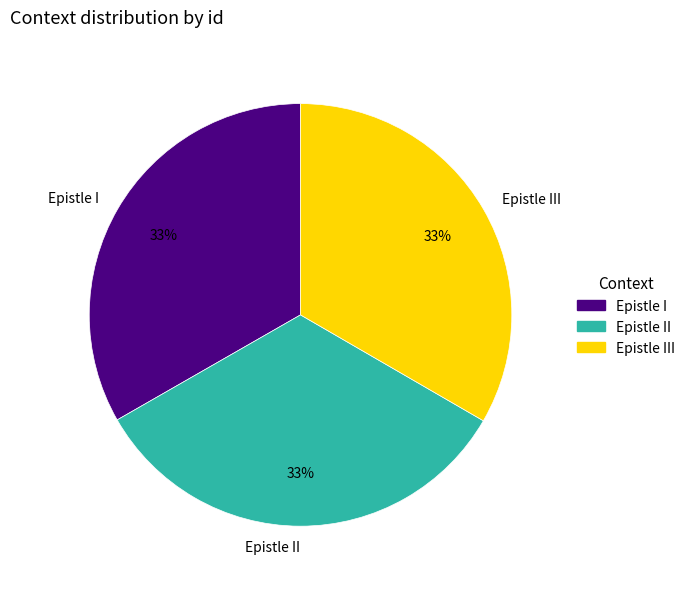

Does any single category account for the majority?

No